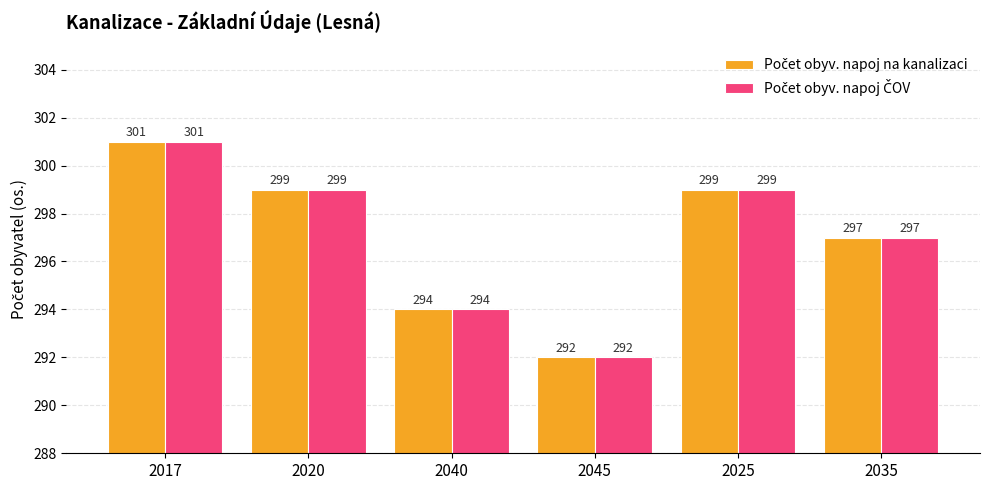

At how many categories does at least one series exceed 296?

4